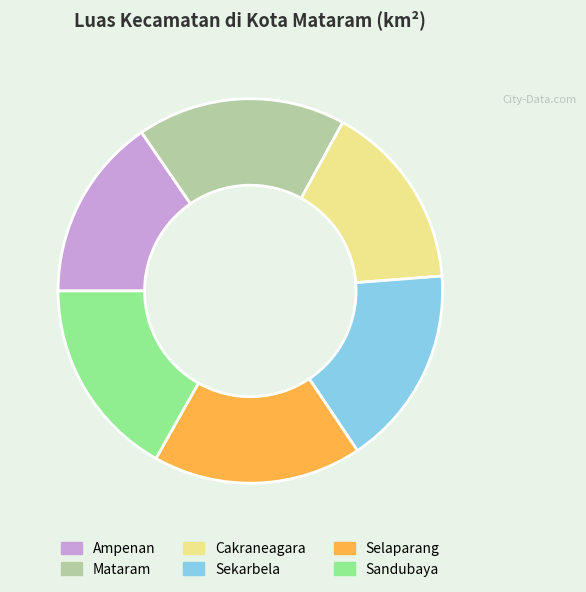

How many segments does this pie chart have?

6